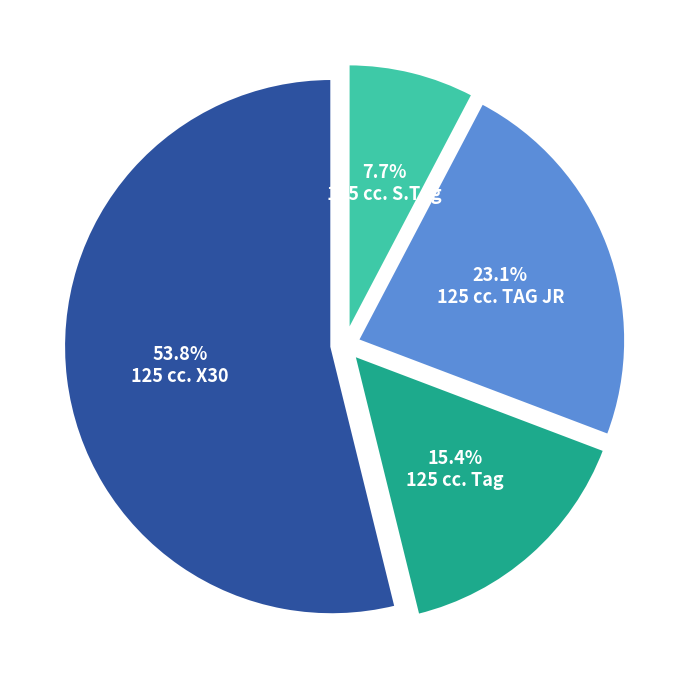

Combined, do 125 cc. TAG JR and 125 cc. Tag account for over 50%?

No